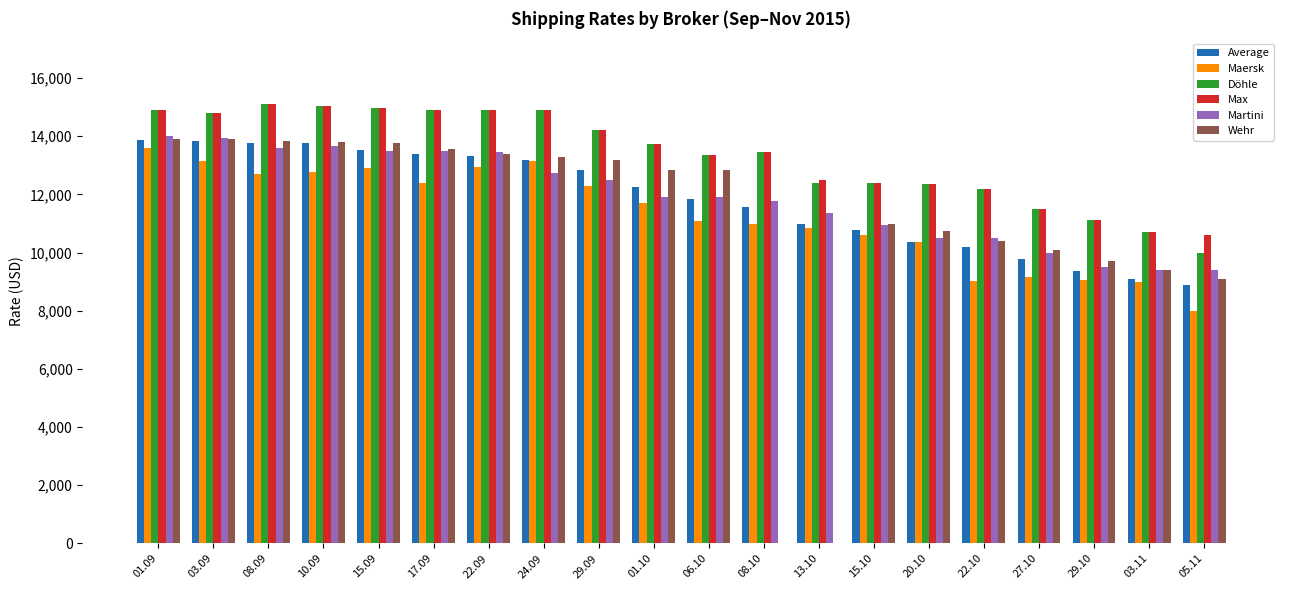

Are the bars horizontal?

No